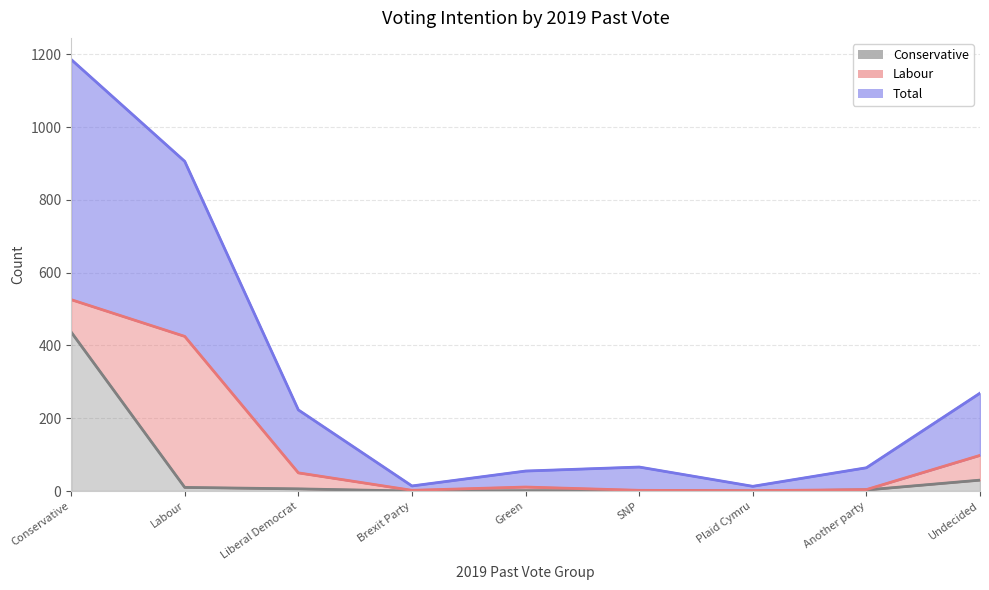

True or false: Conservative and Total cross at least once.

False